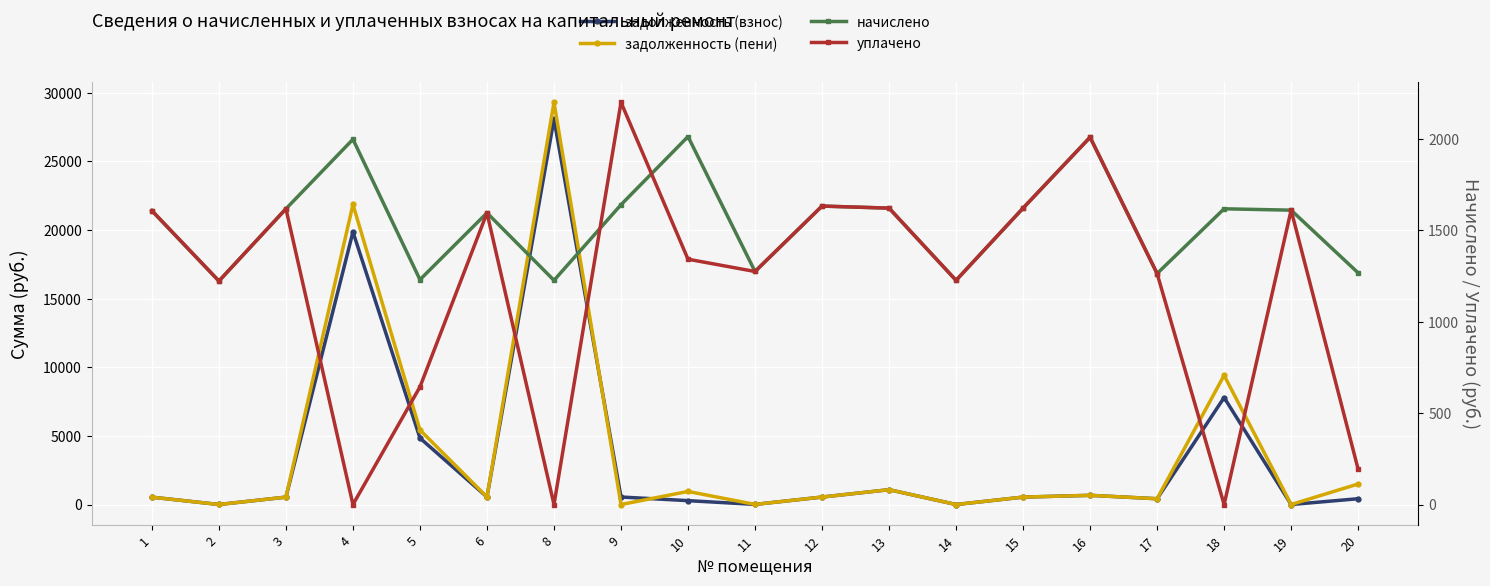

List the labels in order of уплачено value, smallest first.

4, 8, 18, 20, 5, 2, 14, 17, 11, 10, 6, 1, 19, 3, 13, 15, 12, 16, 9